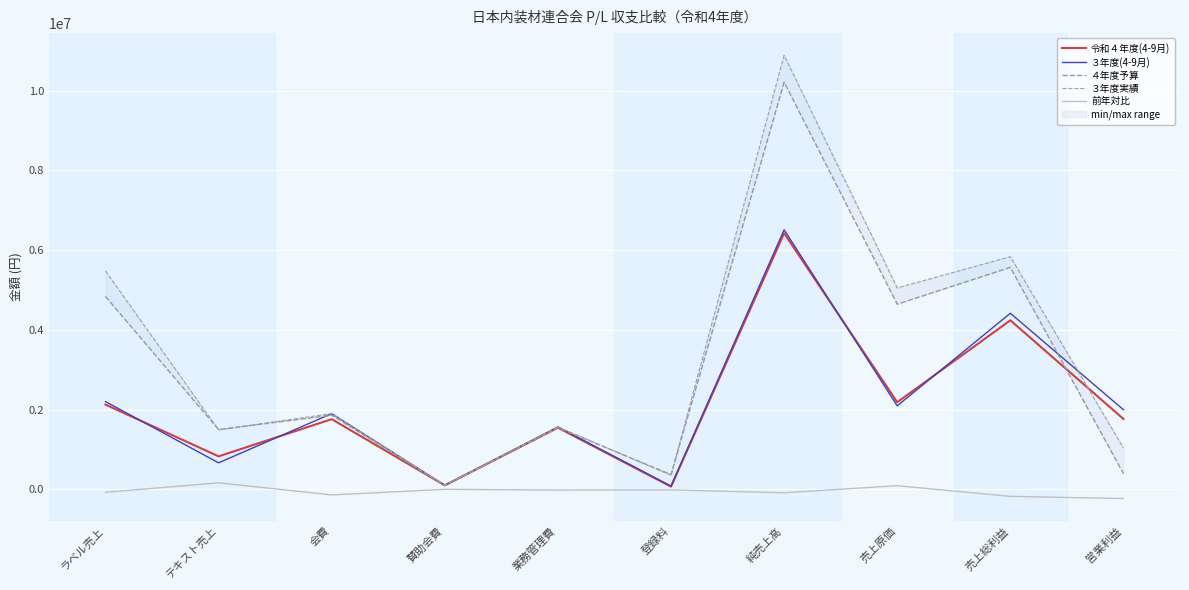

In 前年対比, how many points are higher than both neighbors (excluding endpoints)?

4